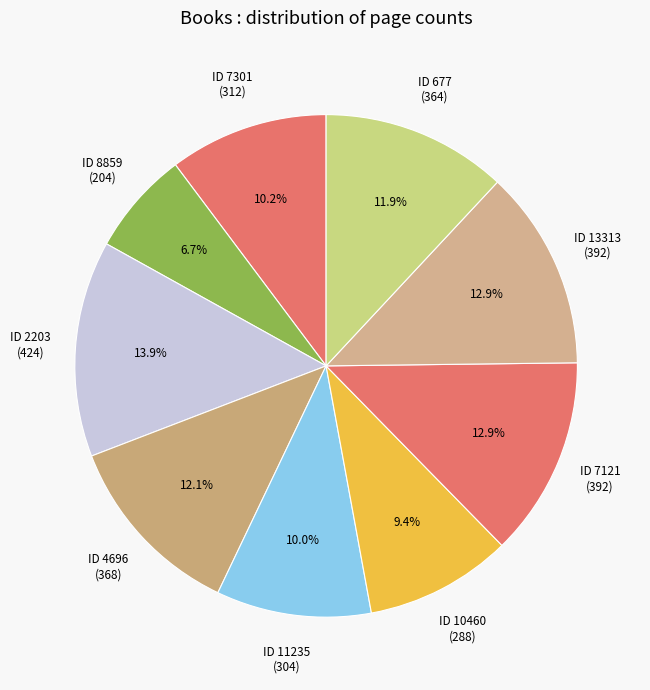

Which slice is the smallest?

ID 8859 (204)